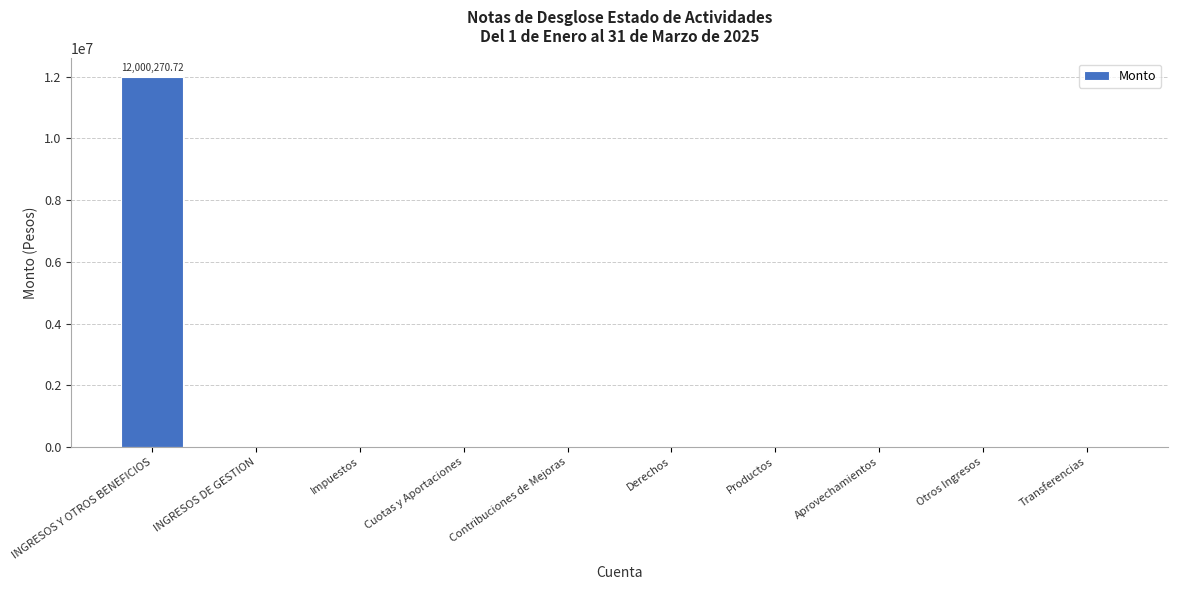

What is the sum of all values?

12000270.7